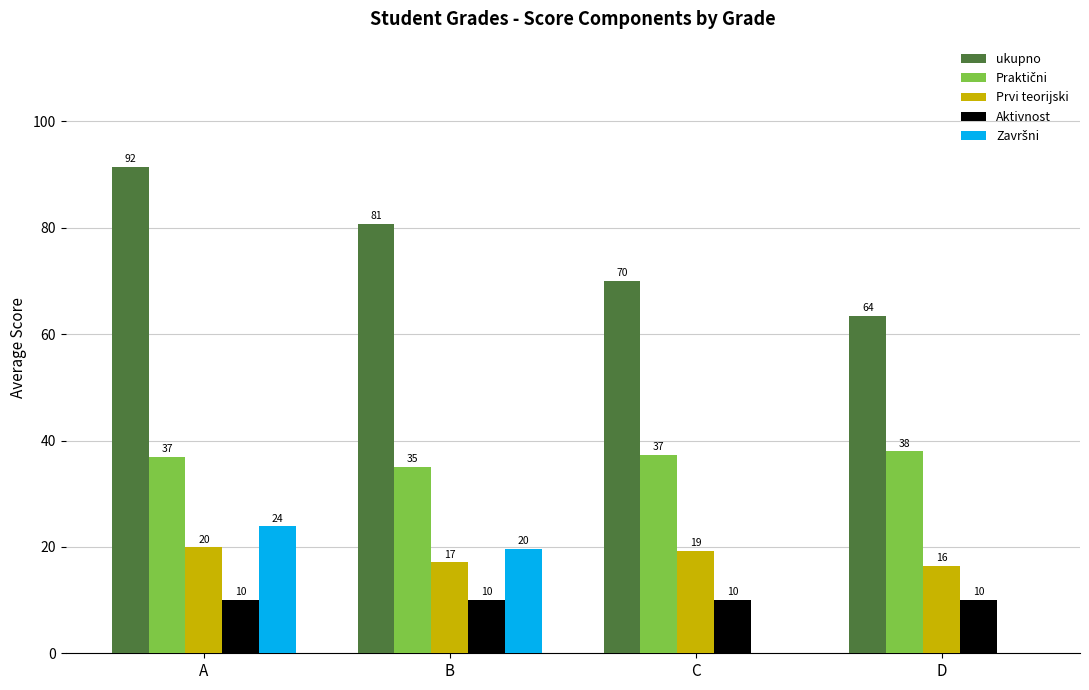

What is the maximum value for Aktivnost?

10.0